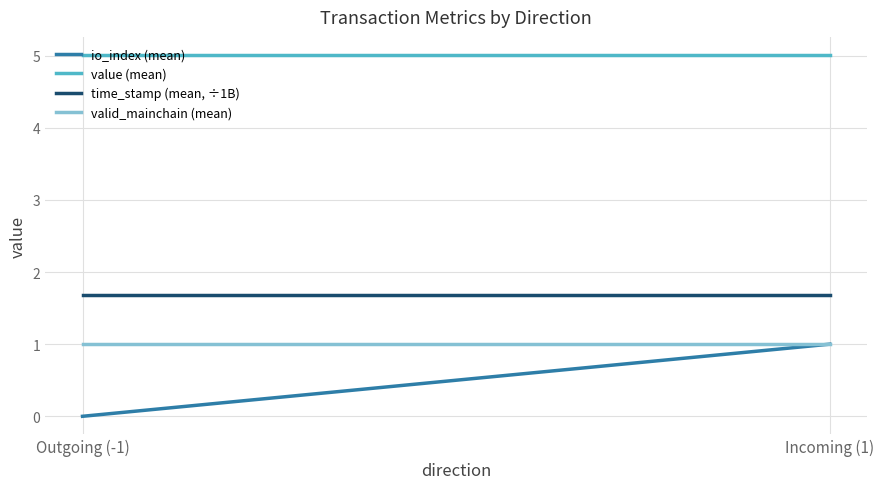

Reading left to right, what are all the values shown in this chart?

io_index (mean): Outgoing (-1)=0.0	Incoming (1)=1.0
value (mean): Outgoing (-1)=5.0	Incoming (1)=5.0
time_stamp (mean, ÷1B): Outgoing (-1)=1.7	Incoming (1)=1.7
valid_mainchain (mean): Outgoing (-1)=1.0	Incoming (1)=1.0